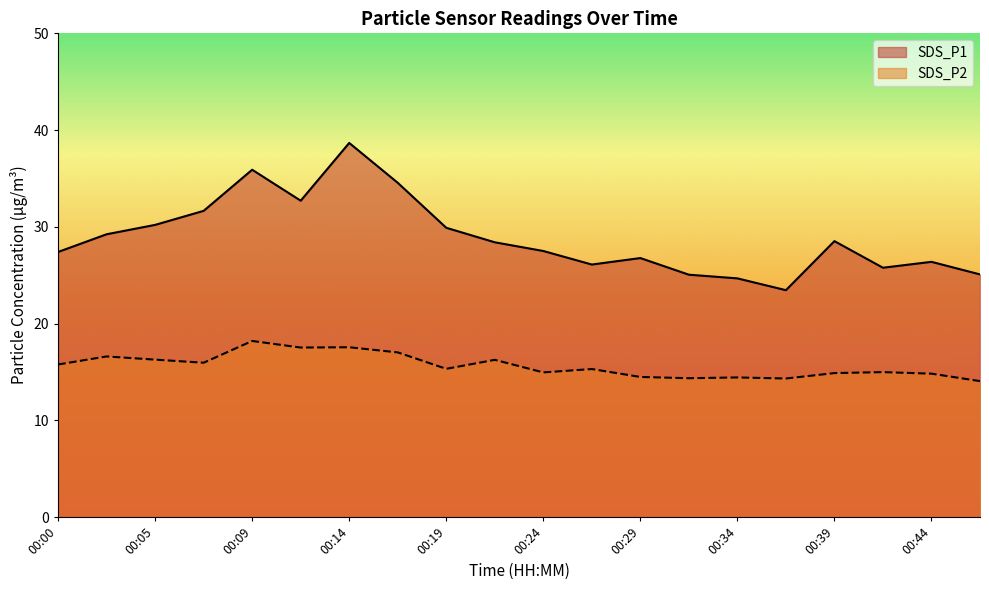

Which series has the largest total across all categories?

SDS_P1